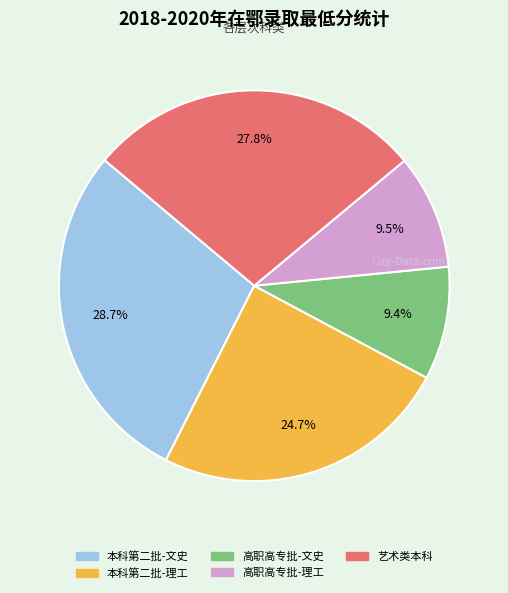

How many segments does this pie chart have?

5